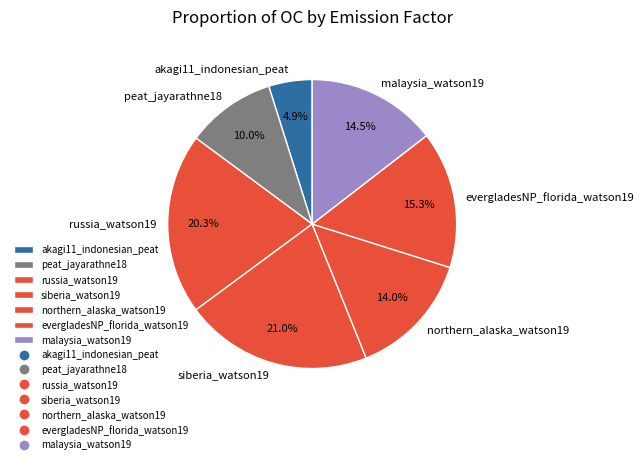

Which category has the biggest portion of the pie?

siberia_watson19